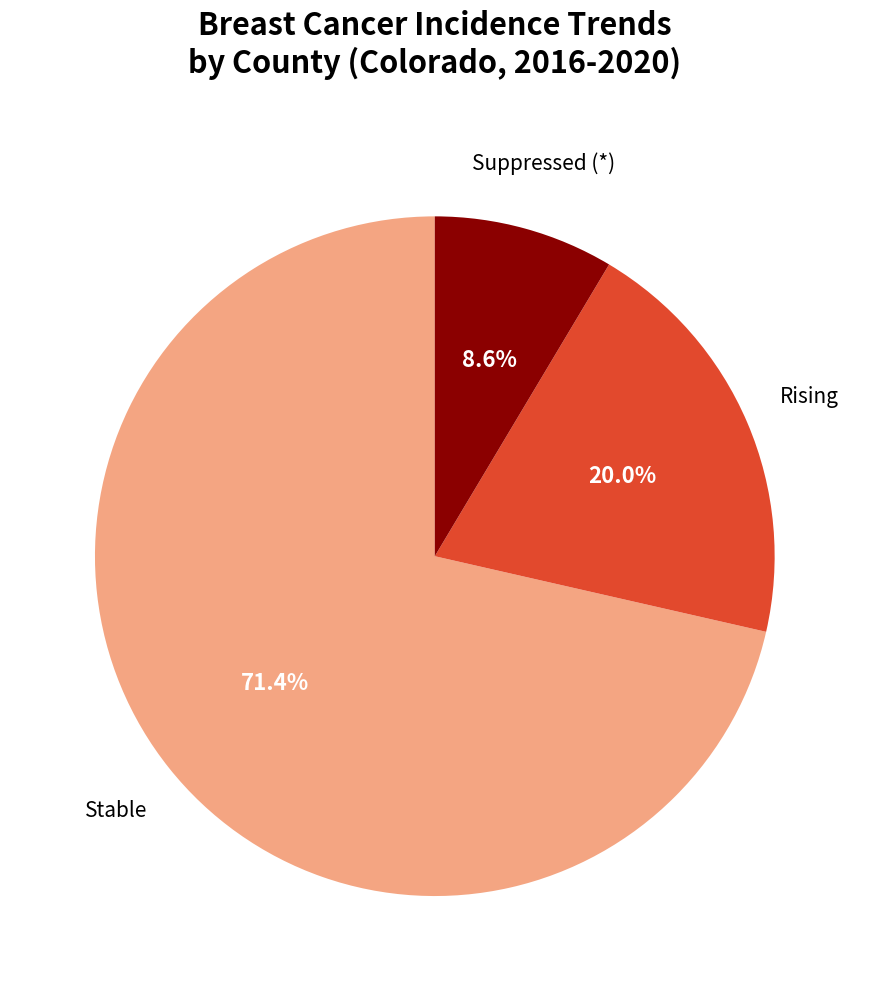

Does any single category account for the majority?

Yes